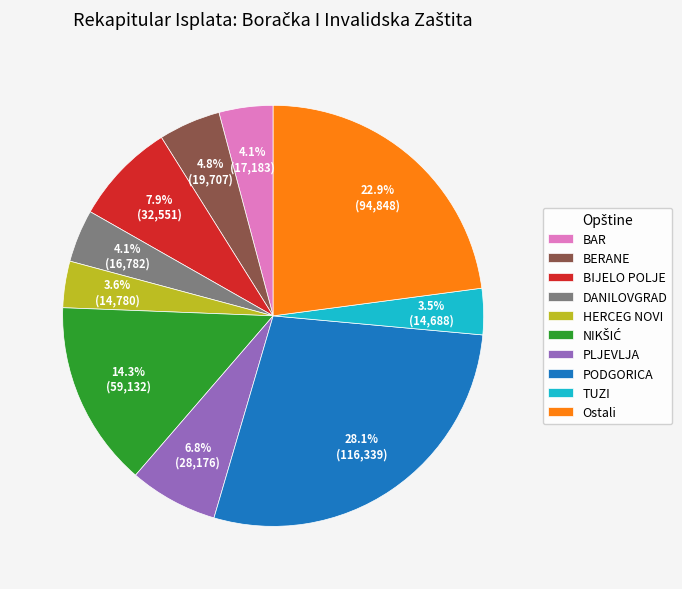

What is the largest slice in the pie chart?

PODGORICA